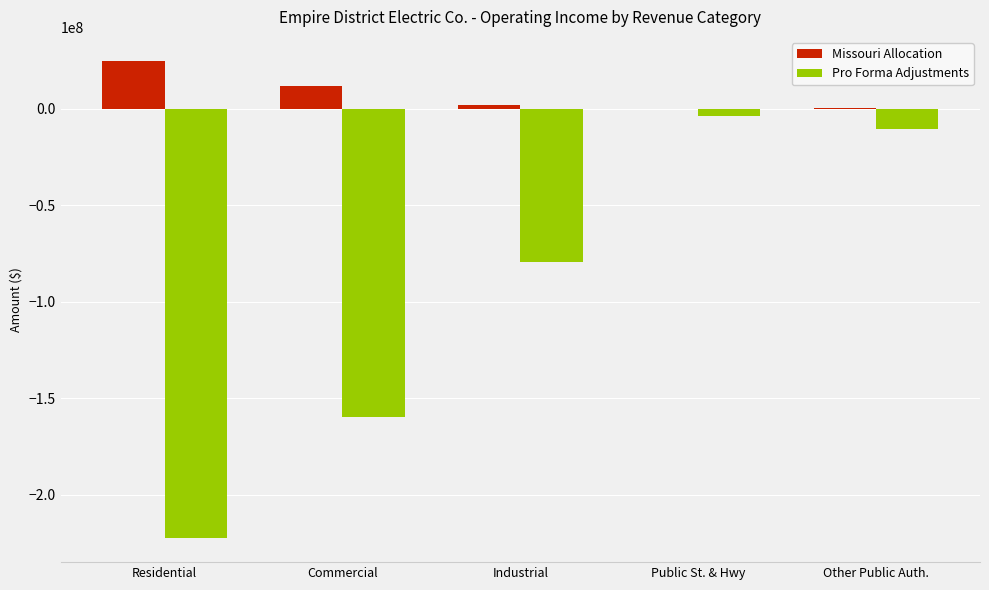

At which label is Pro Forma Adjustments closest to -113178910?

Industrial